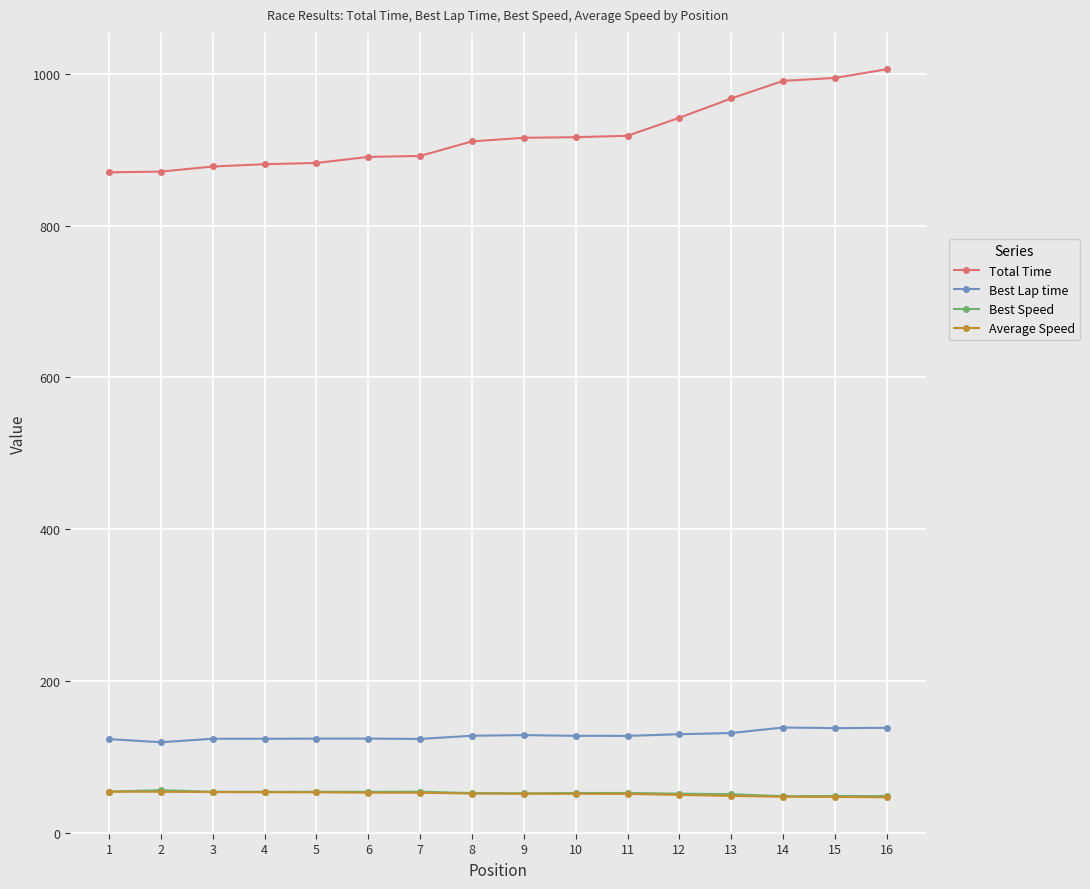

What is the total value across all series at 11?

1151.3